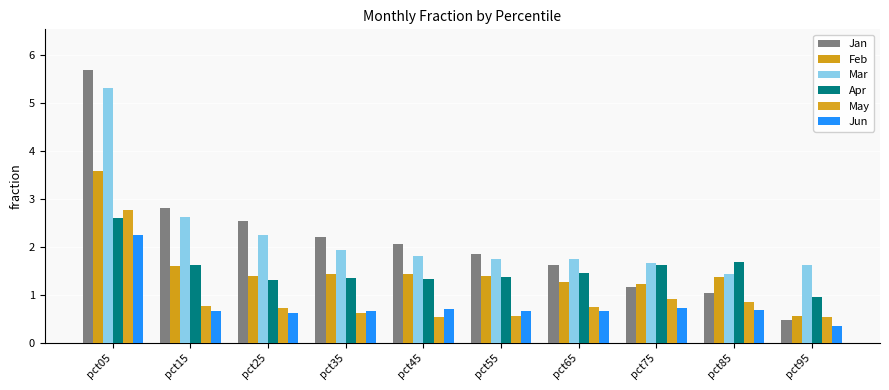

Is the value of Feb at pct55 greater than the value of Apr at pct25?

Yes